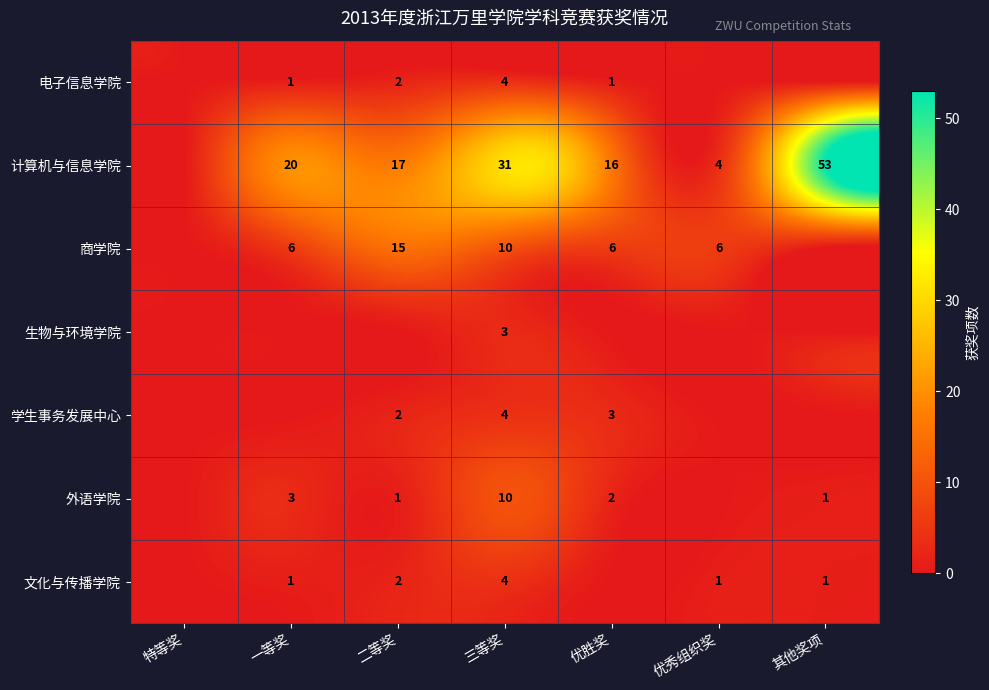

Is the value of 生物与环境学院 at 三等奖 greater than the value of 文化与传播学院 at 二等奖?

Yes